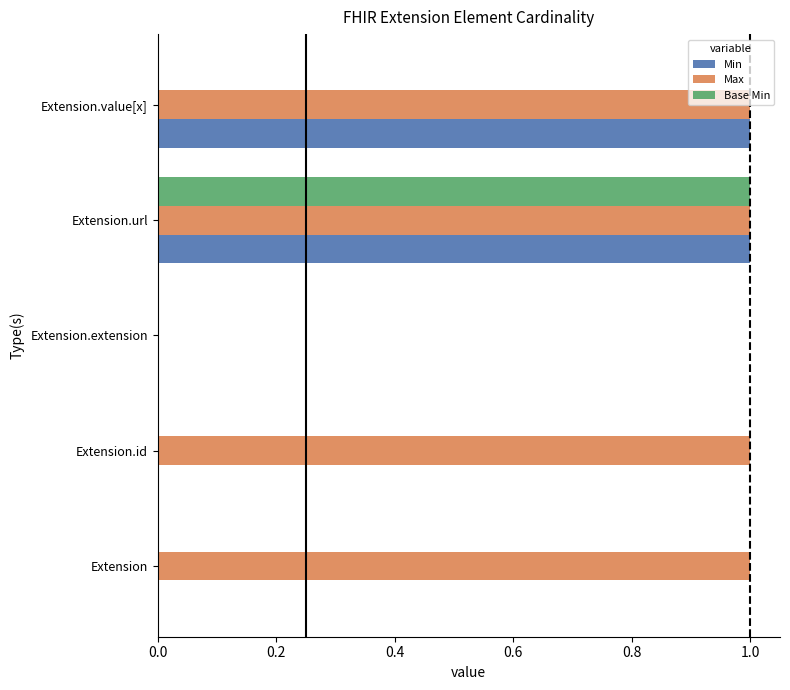

How many categories are shown in the chart?

5